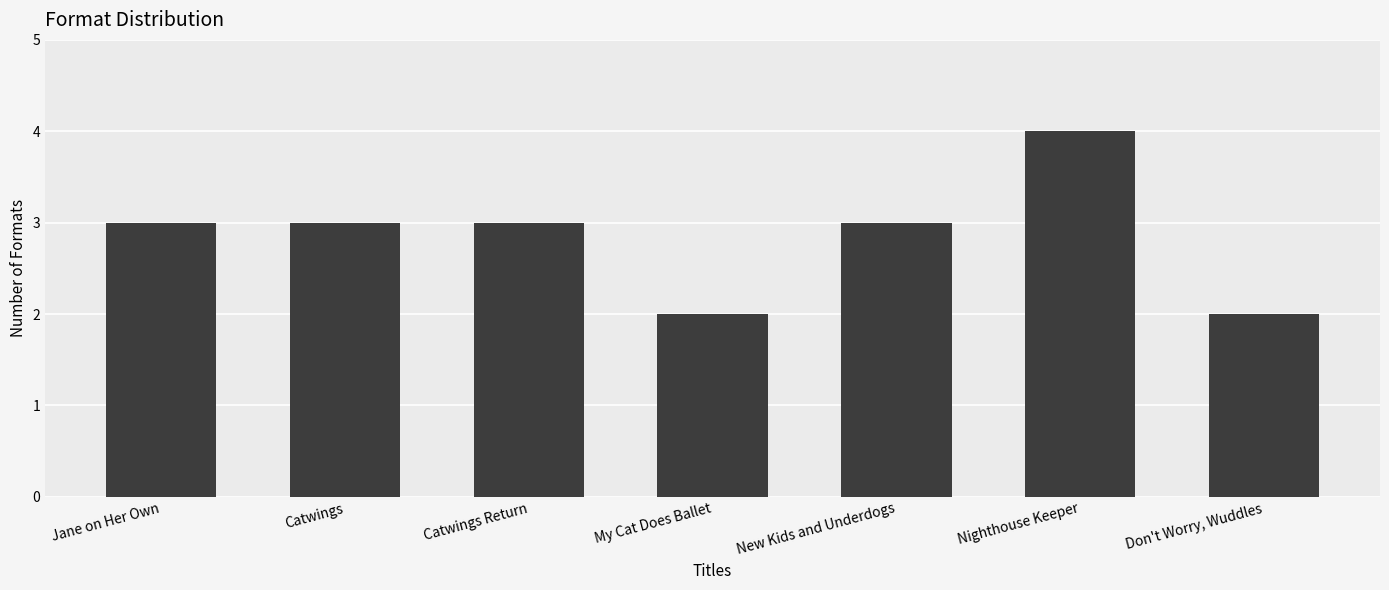

Reading left to right, extract all data points from this chart.

Jane on Her Own=3	Catwings=3	Catwings Return=3	My Cat Does Ballet=2	New Kids and Underdogs=3	Nighthouse Keeper=4	Don't Worry, Wuddles=2